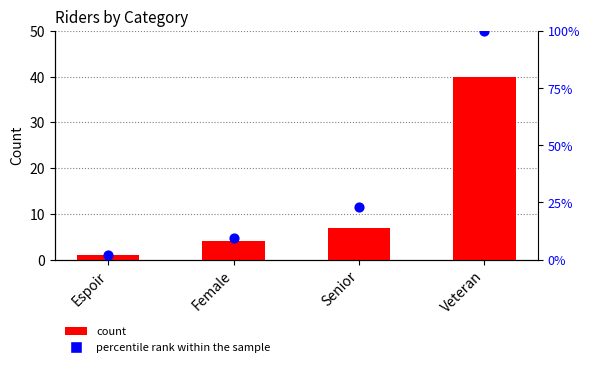

Which series contains the highest Y value?

percentile rank within the sample